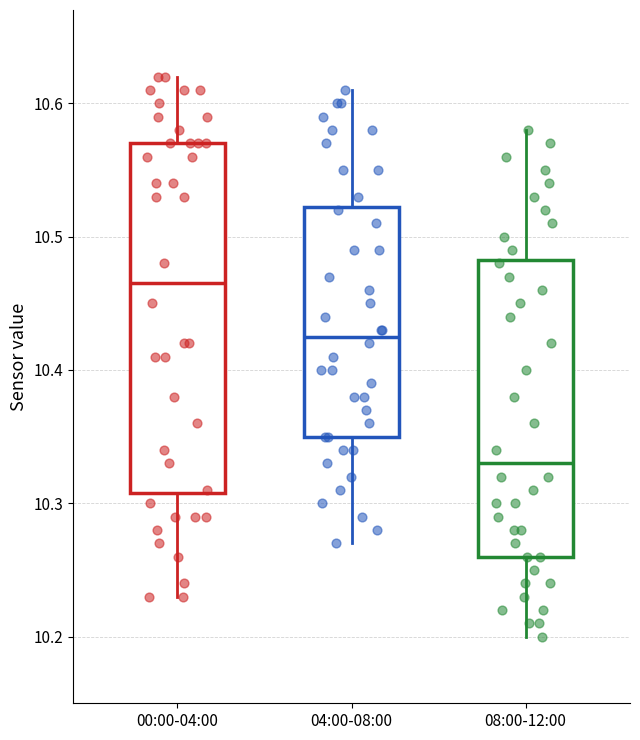

Comparing the boxes themselves (not the whiskers), which one is the tallest?

00:00-04:00